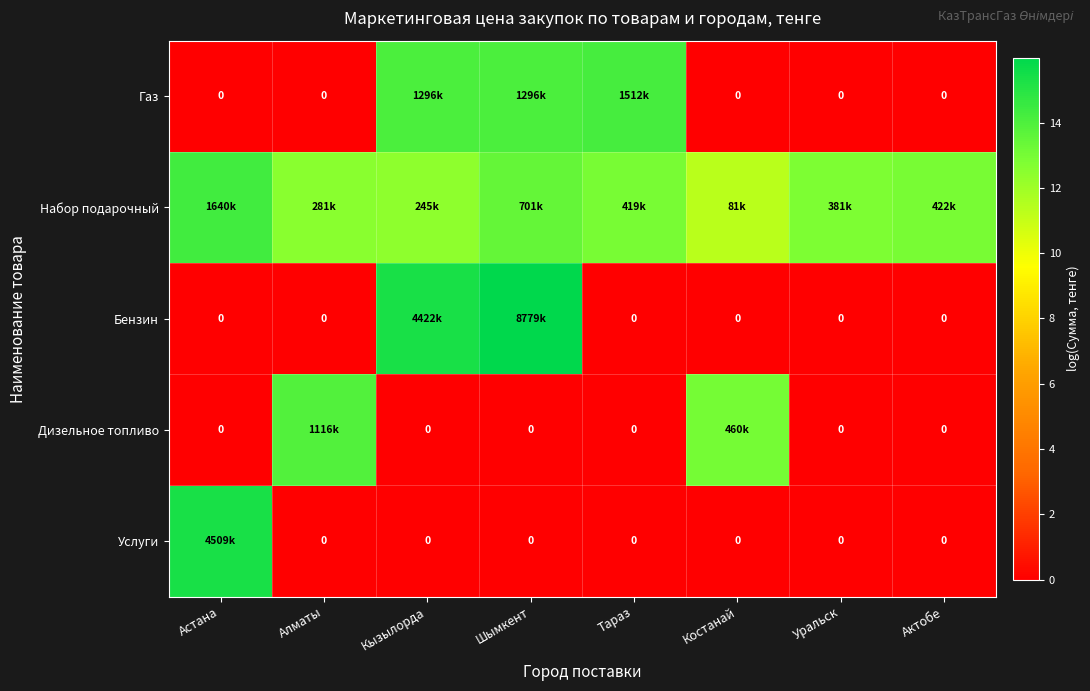

The Набор подарочный series shows 12.9 at Уральск. True or false?

True